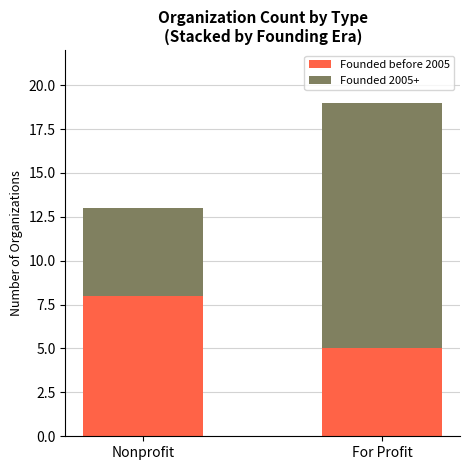

True or false: Founded before 2005 has a value of 13 at Nonprofit.

False